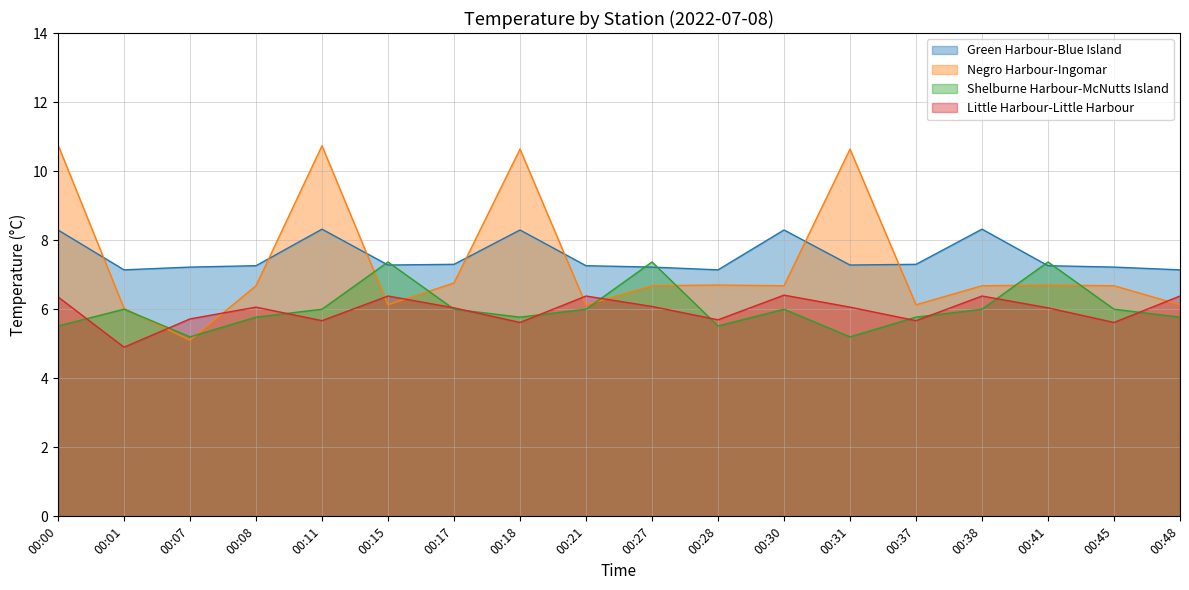

At how many categories does at least one series exceed 9?

4